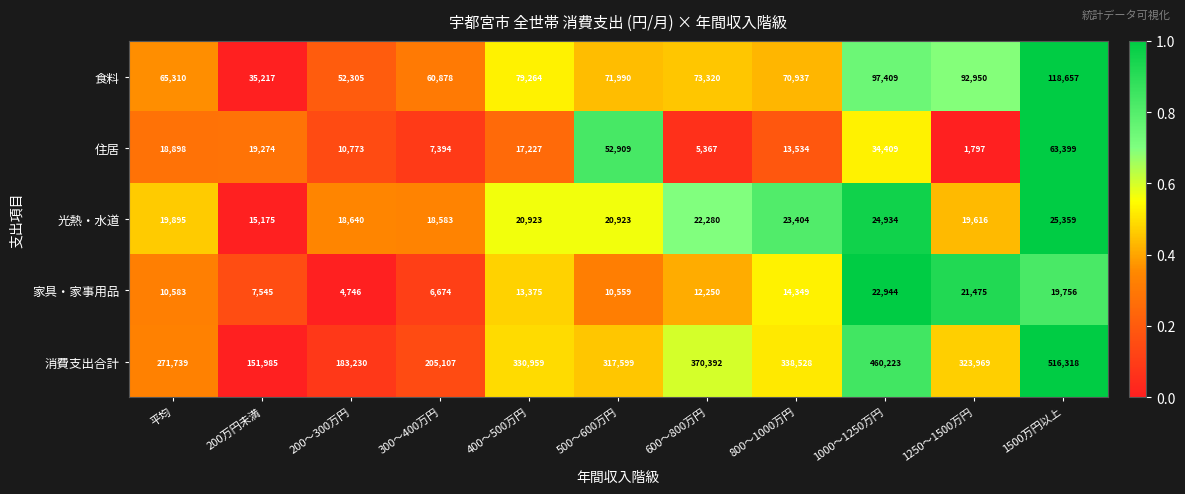

Which series has the widest spread of values?

消費支出合計